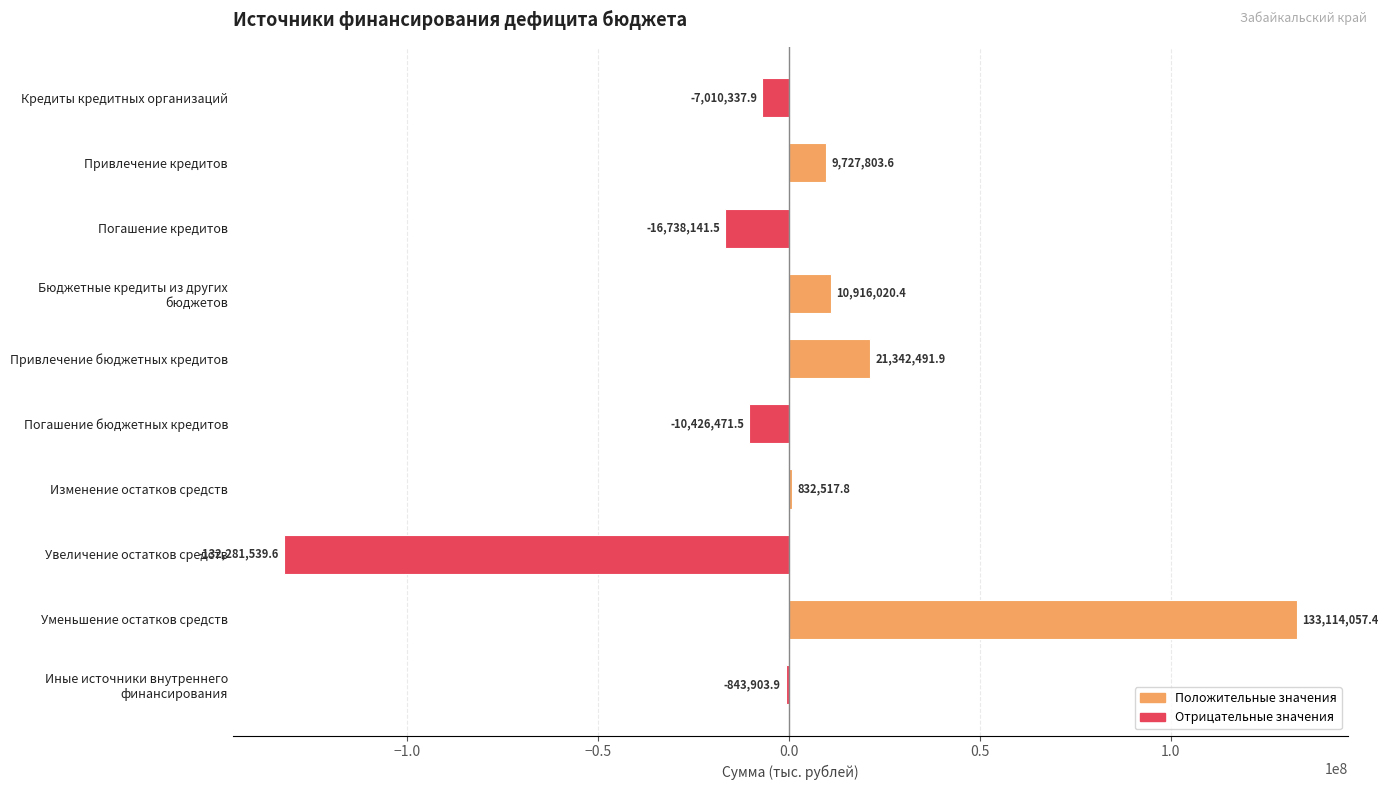

What is the maximum value shown in the chart?

133114057.4